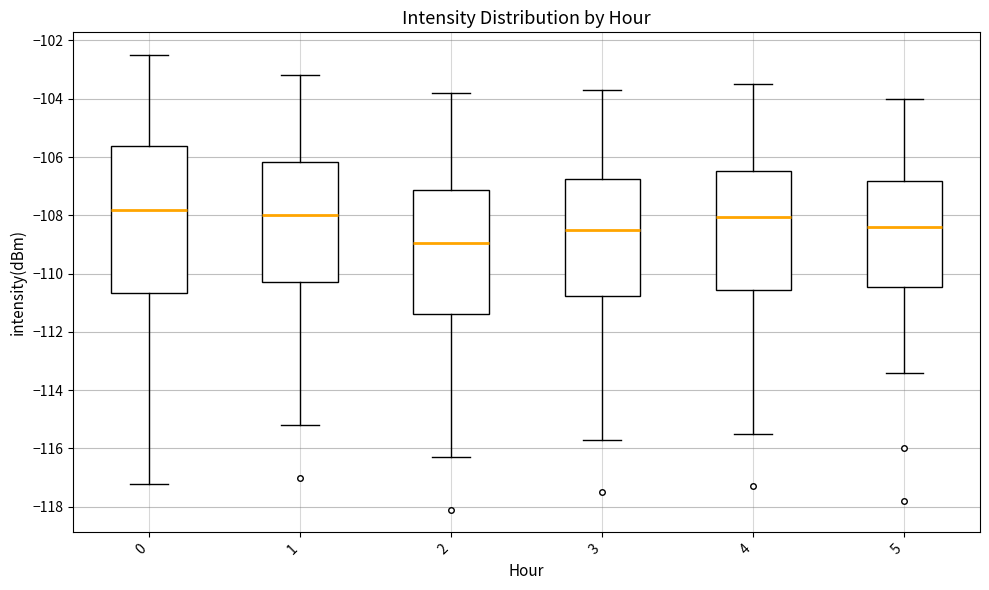

Reading left to right, read every box against the y-axis: the position of its median line, the range the box covers, and the ends of its whiskers. The values are not printed on the chart, so give them approximately, as read against the axis.

0: median -107.8, box -110.6 to -105.6, whiskers -117.2 to -102.4
1: median -108.0, box -110.2 to -106.2, whiskers -115.2 to -103.2
2: median -109.0, box -111.4 to -107.2, whiskers -116.2 to -103.8
3: median -108.4, box -110.8 to -106.8, whiskers -115.6 to -103.6
4: median -108.0, box -110.6 to -106.4, whiskers -115.4 to -103.4
5: median -108.4, box -110.4 to -106.8, whiskers -113.4 to -104.0